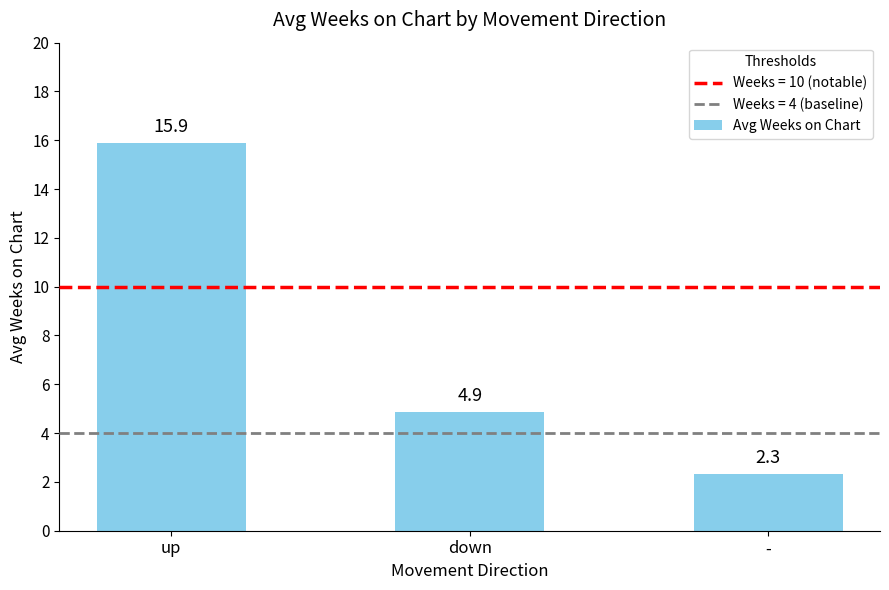

At which category does the chart reach its minimum across all series?

-